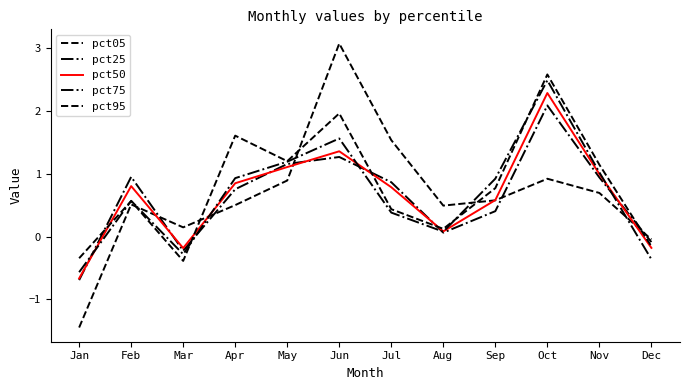

What is the difference between the maximum and minimum values in the pct50 series?

2.9